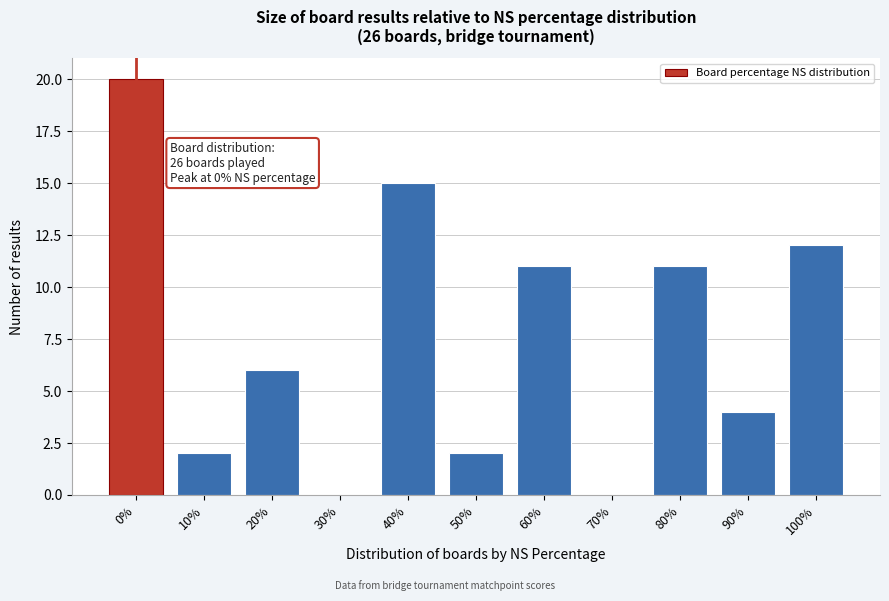

Reading left to right, extract all data points from this chart.

0%=20	10%=2	20%=6	30%=0	40%=15	50%=2	60%=11	70%=0	80%=11	90%=4	100%=12